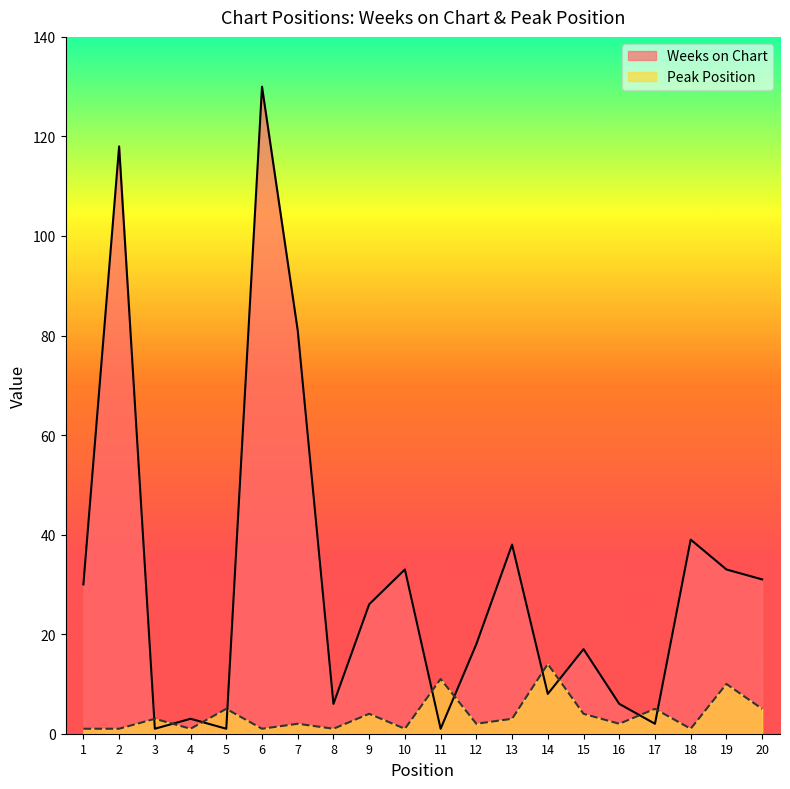

True or false: Peak Position and Weeks on Chart intersect in this chart.

True